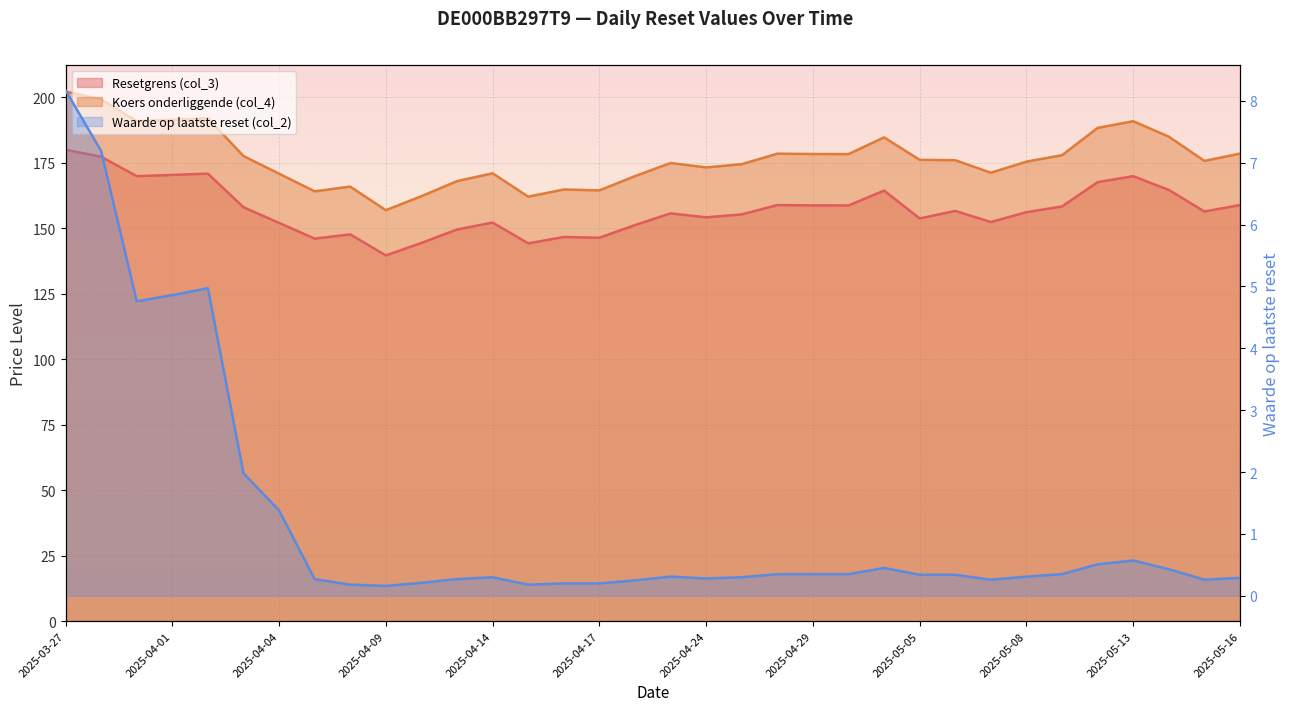

What are all the series names shown in the legend?

Resetgrens (col_3), Koers onderliggende (col_4), Waarde op laatste reset (col_2)